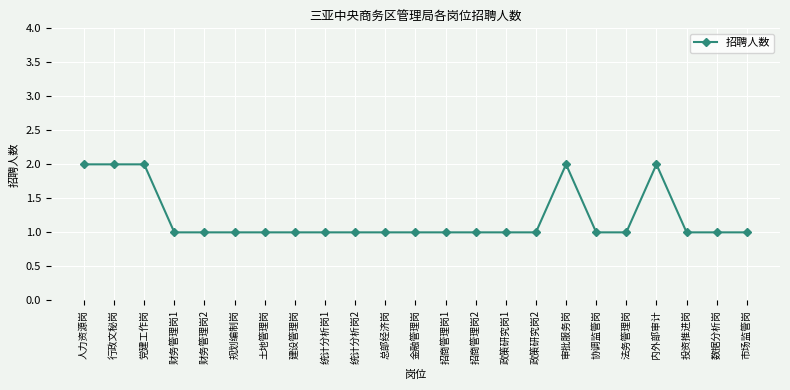

Approximately how many times larger is the value at 招商管理岗1 compared to 总部经济岗?

1.0